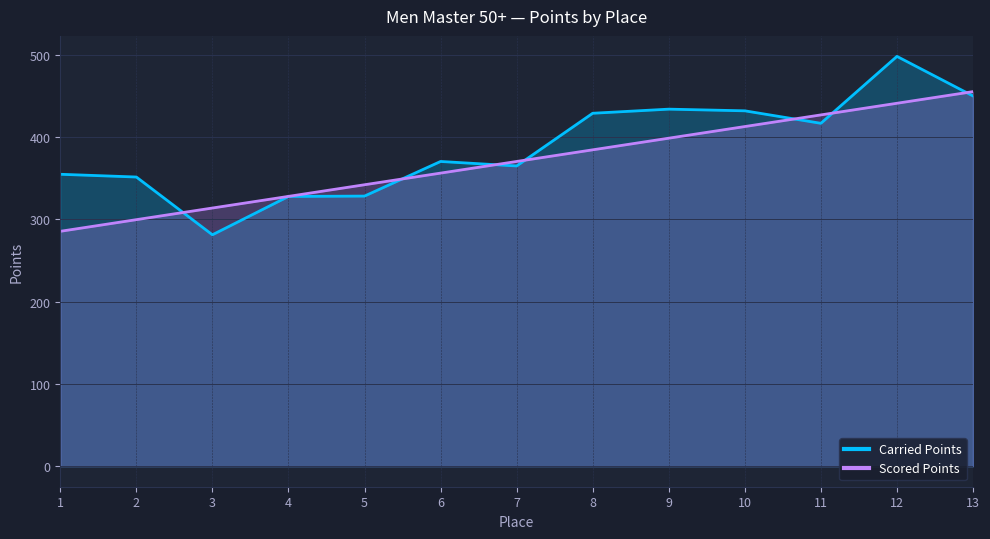

Rank the categories by Scored Points value from lowest to highest.

1, 2, 3, 4, 5, 6, 7, 8, 9, 10, 11, 12, 13